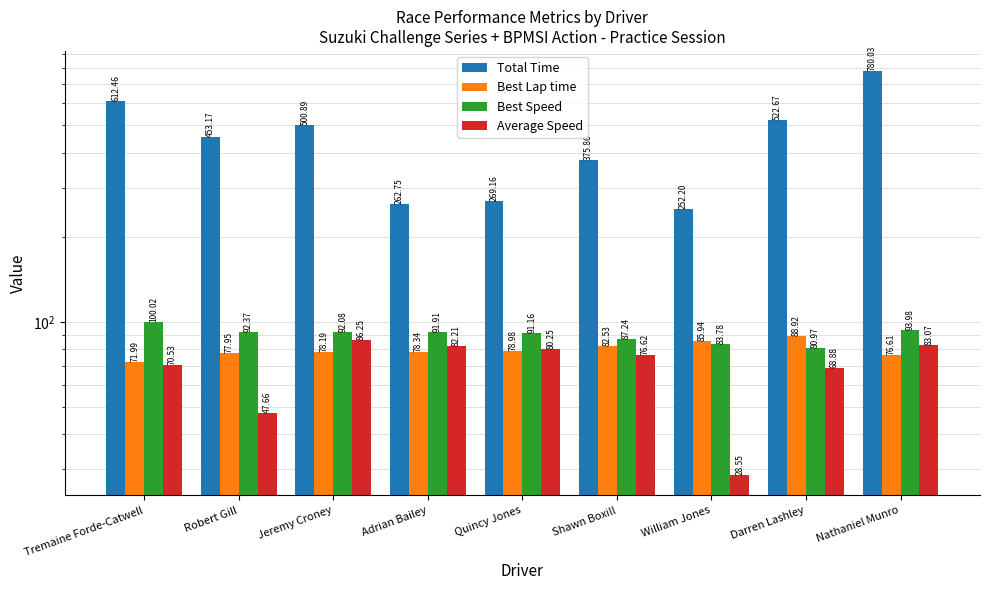

What is the label of the 6th bar from the left?

Shawn Boxill